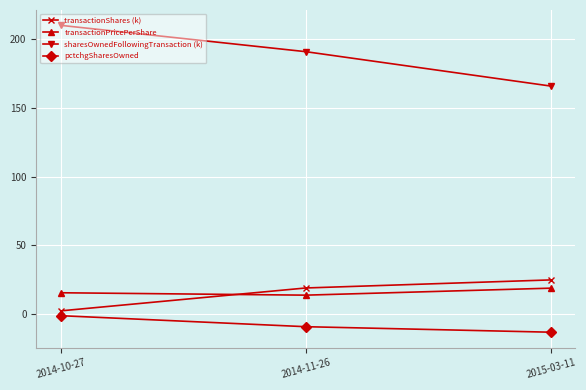

How many pctchgSharesOwned values are between -13 and -1?

3